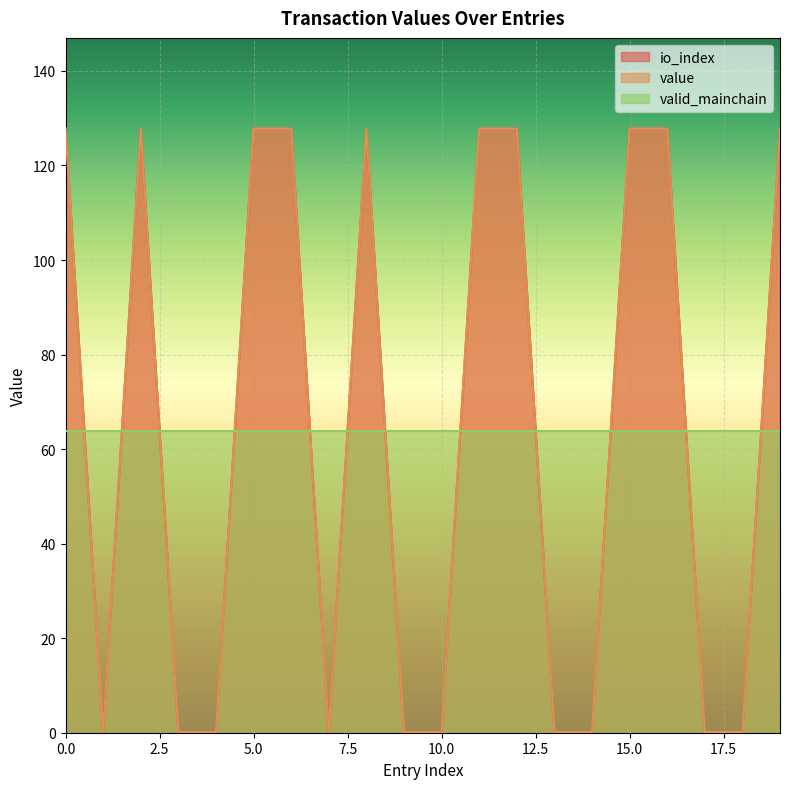

True or false: io_index and valid_mainchain cross at least once.

True